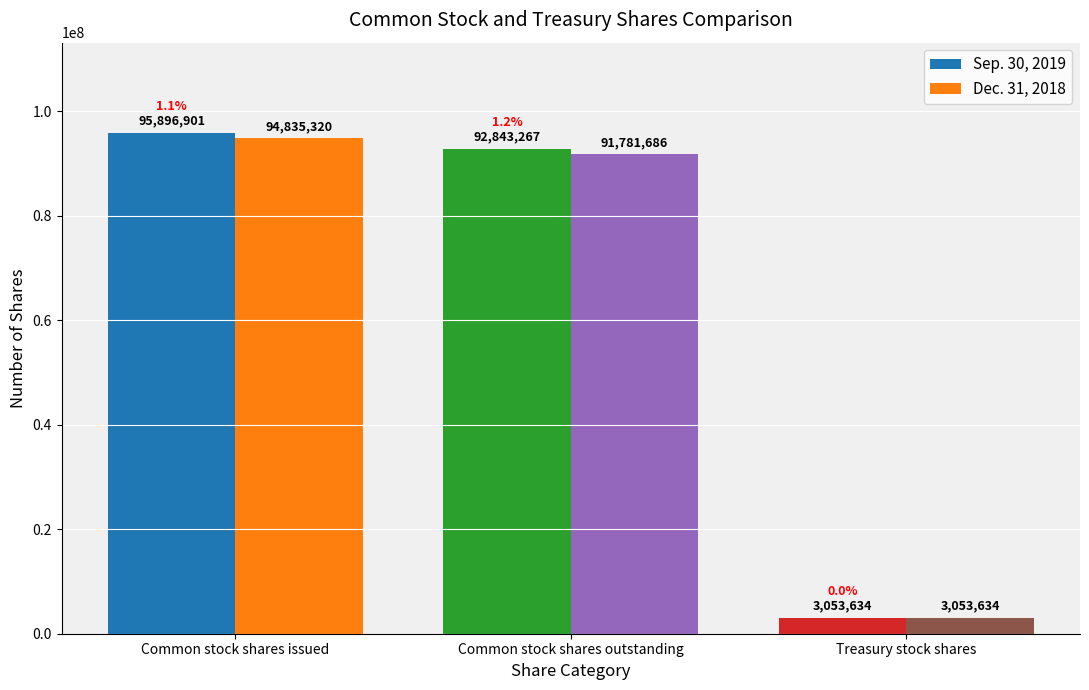

Which label corresponds to the smallest value in the chart?

Treasury stock shares